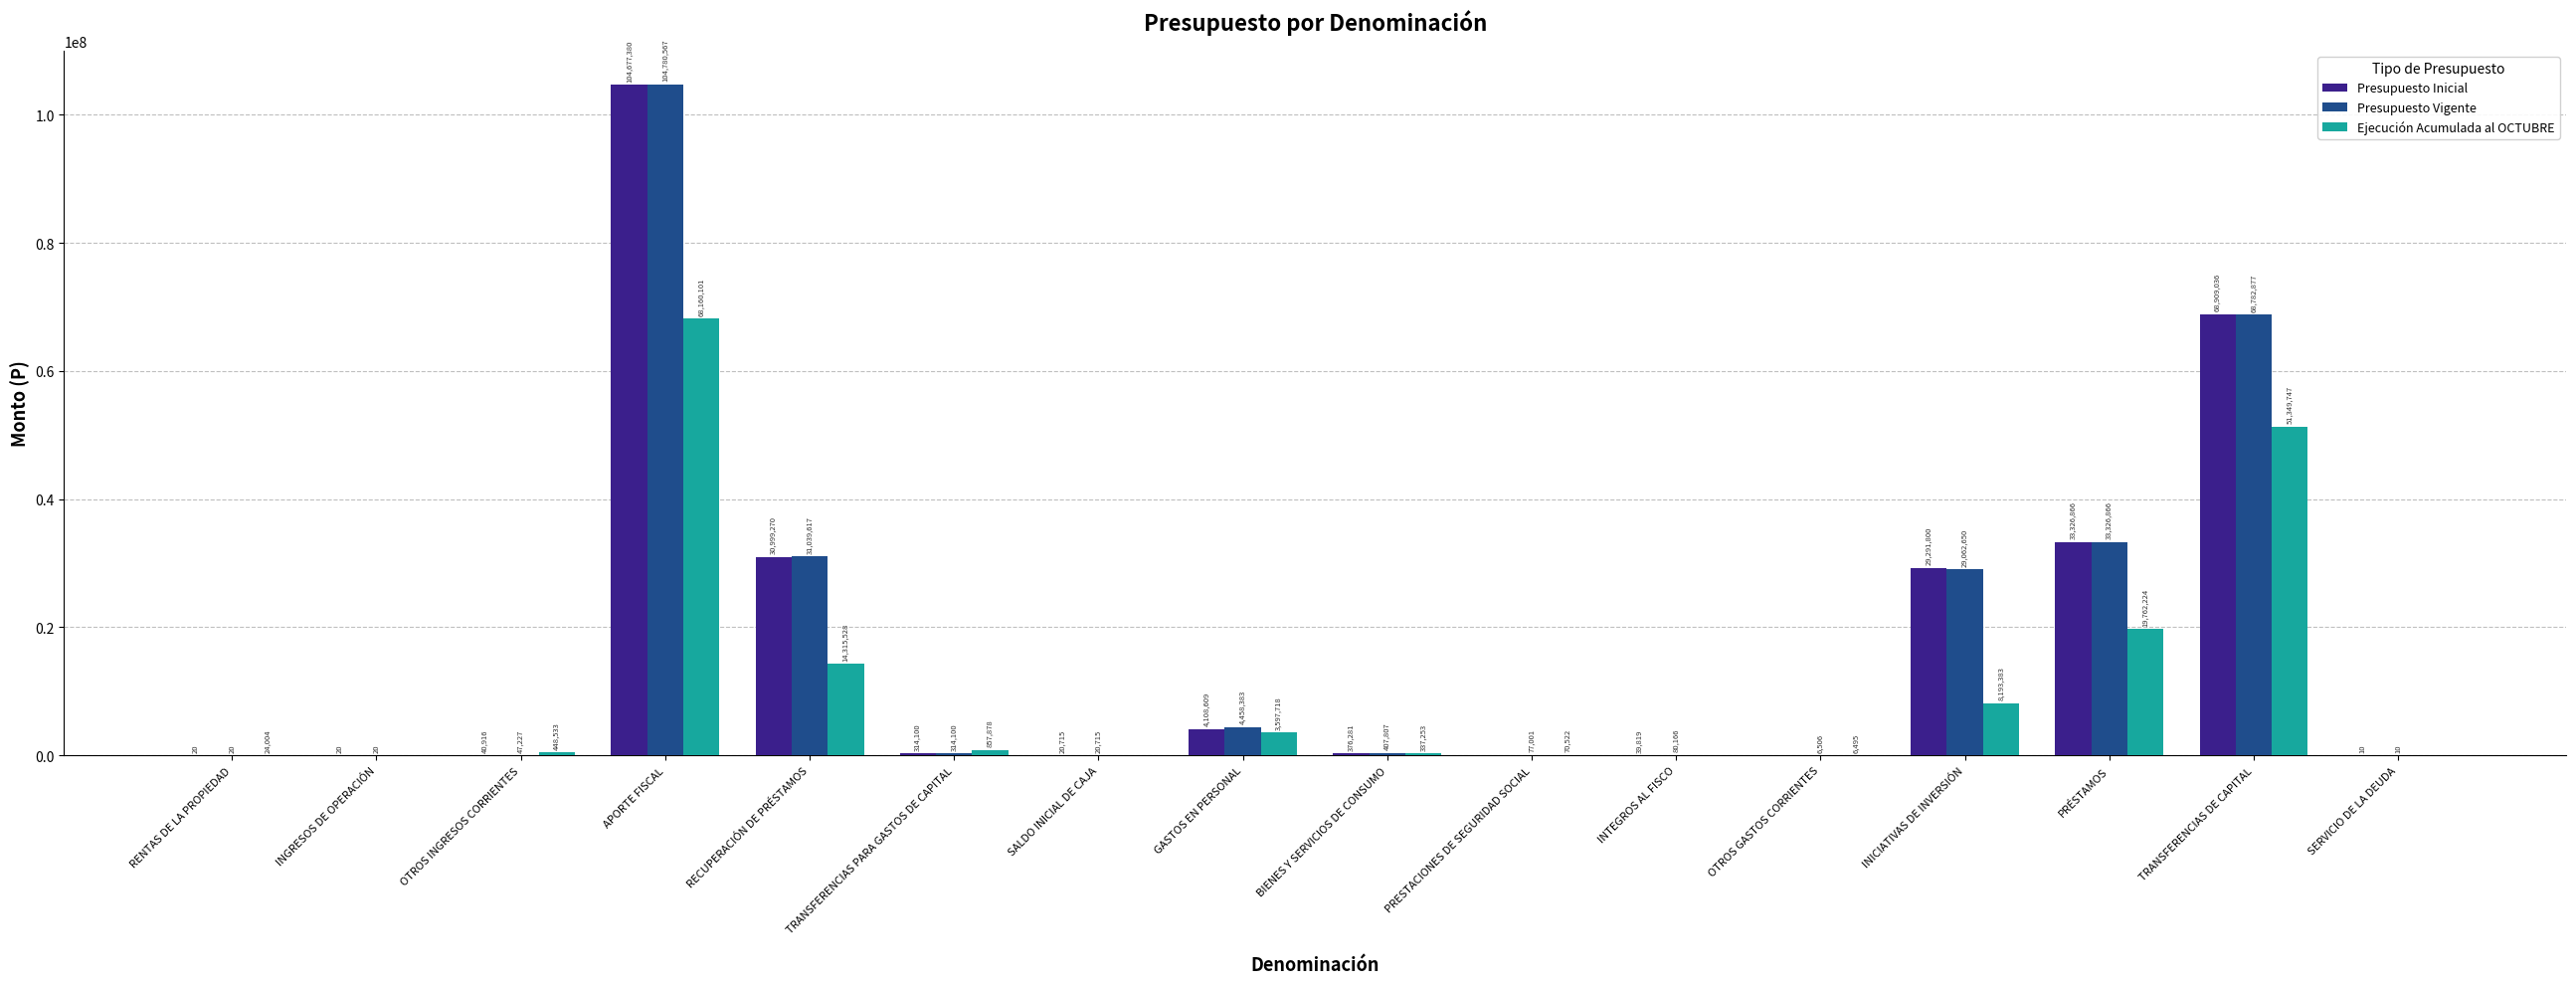

How many positive values does the Ejecución Acumulada al OCTUBRE series have?

12